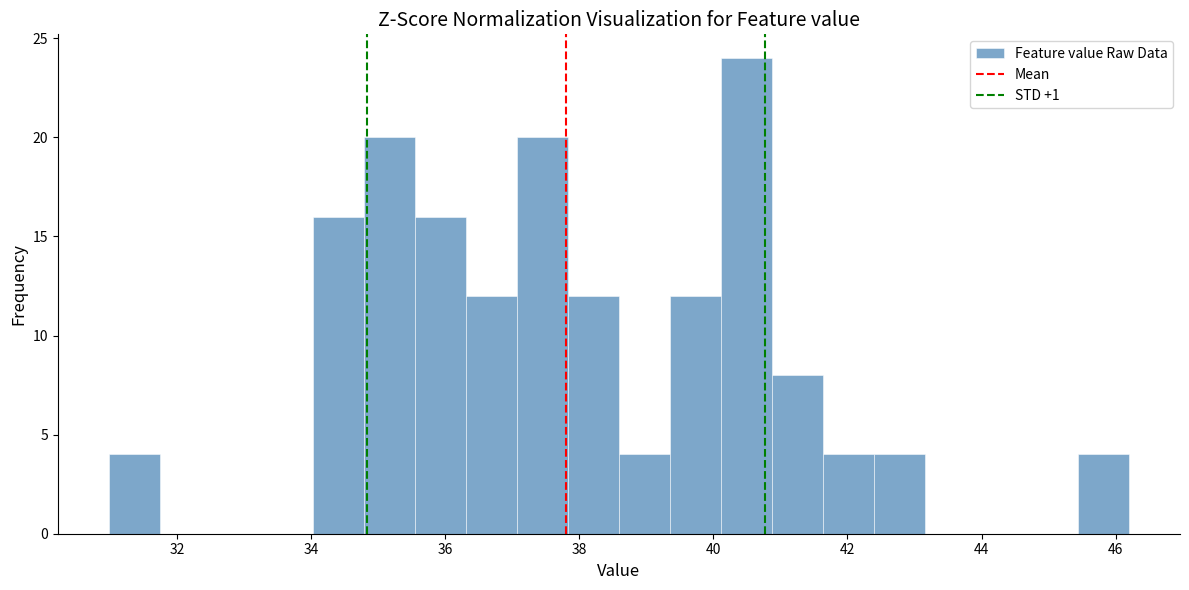

Around what value on the x-axis is the tallest bar? Give the approximate position of its centre, as read against the axis.

40.4